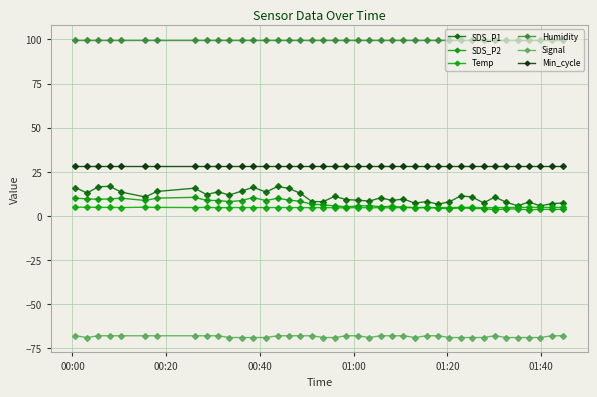

What is the average value of the SDS_P2 series?

6.6